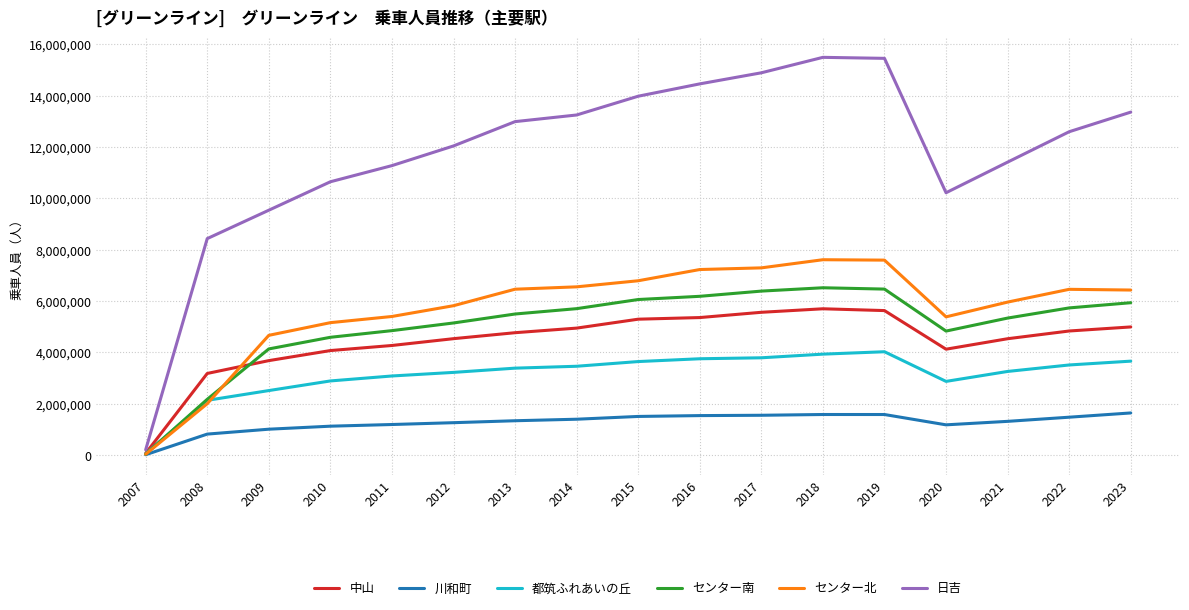

What is the spread (max minus min) of values at 2008?

7615722